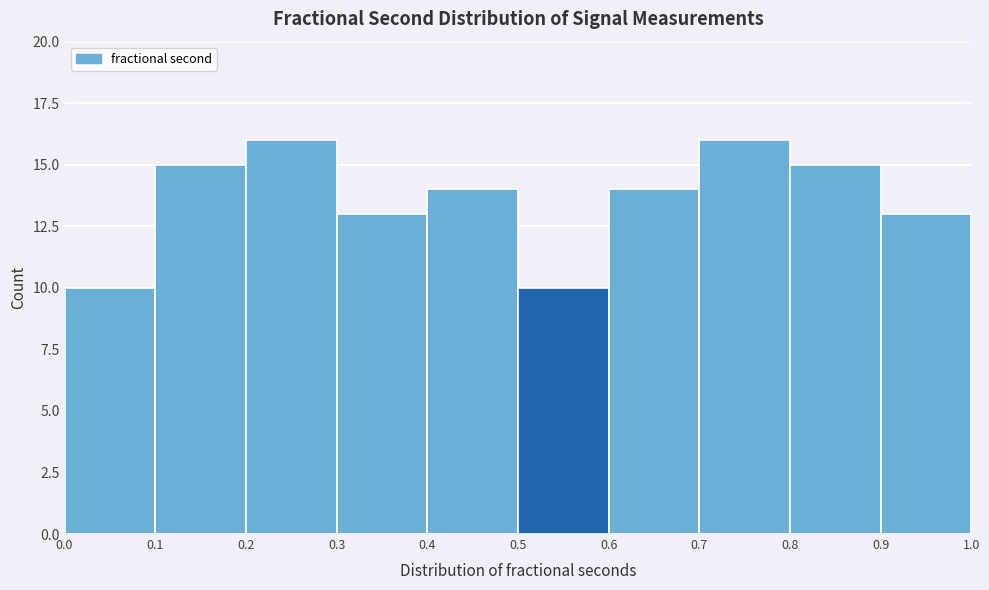

Reading left to right, transcribe this chart: for each bar, give the range it covers on the x-axis and its height. The values are not printed on the chart, so give them approximately, as read against the axis.

0.0 to 0.1: 10
0.1 to 0.2: 15
0.2 to 0.3: 16
0.3 to 0.4: 13
0.4 to 0.5: 14
0.5 to 0.6: 10
0.6 to 0.7: 14
0.7 to 0.8: 16
0.8 to 0.9: 15
0.9 to 1.0: 13